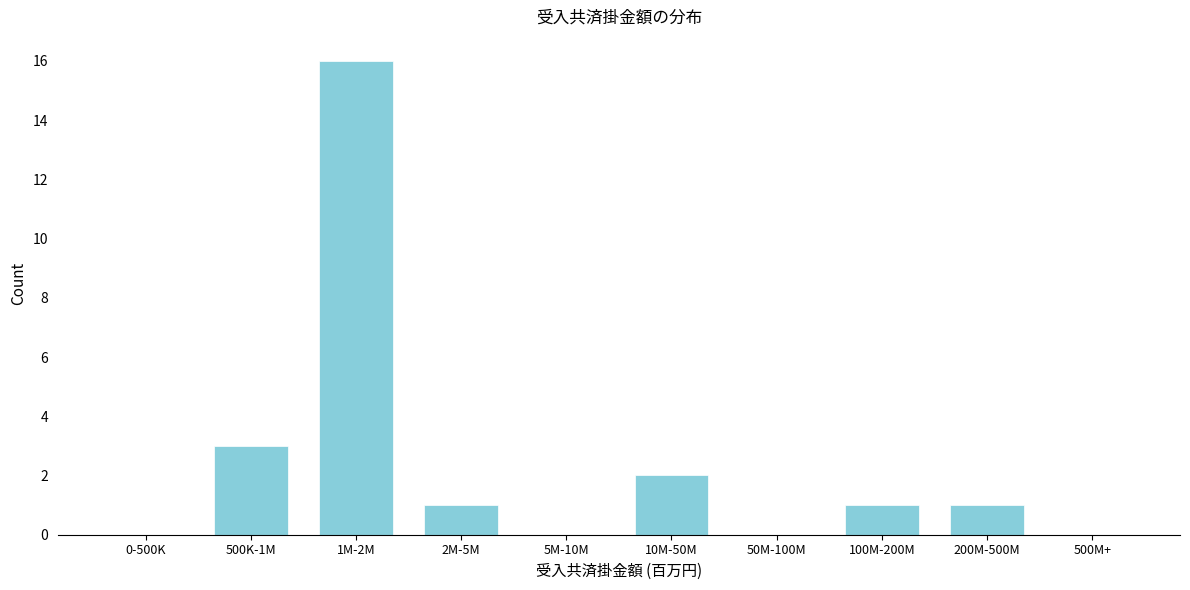

Reading left to right, extract all data points from this chart.

0-500K=0	500K-1M=3	1M-2M=16	2M-5M=1	5M-10M=0	10M-50M=2	50M-100M=0	100M-200M=1	200M-500M=1	500M+=0